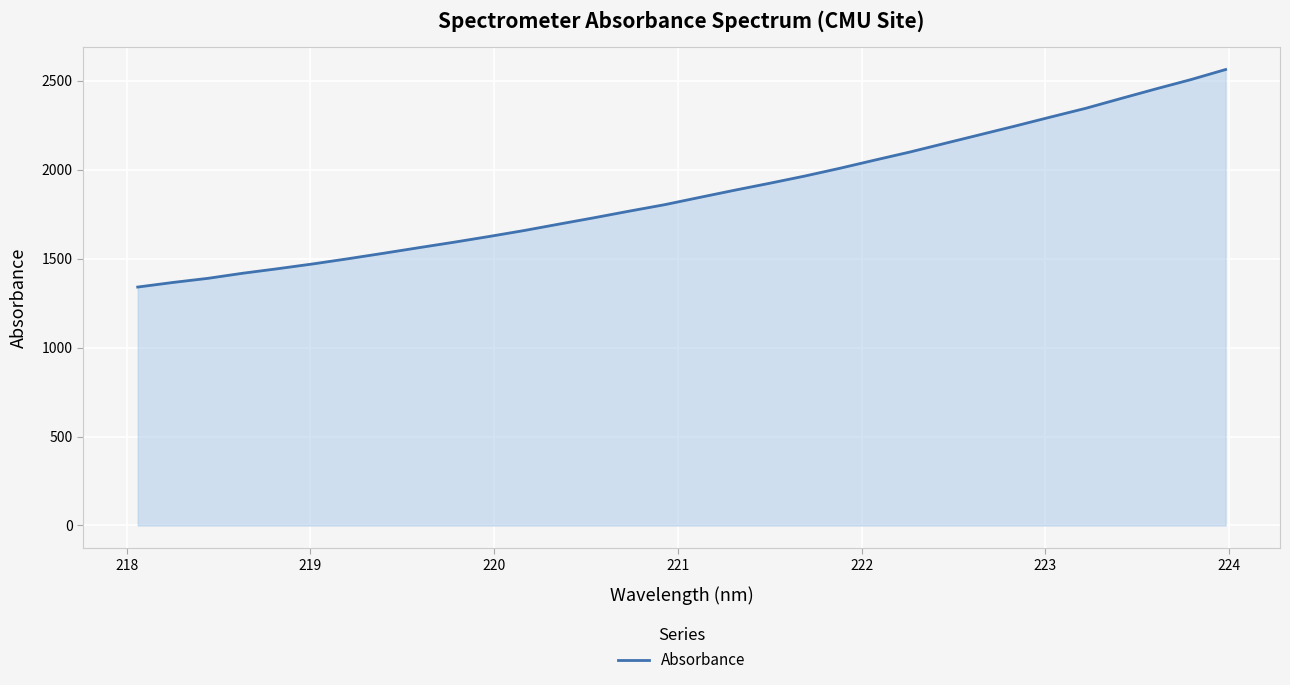

What is the smallest value displayed?

1340.2